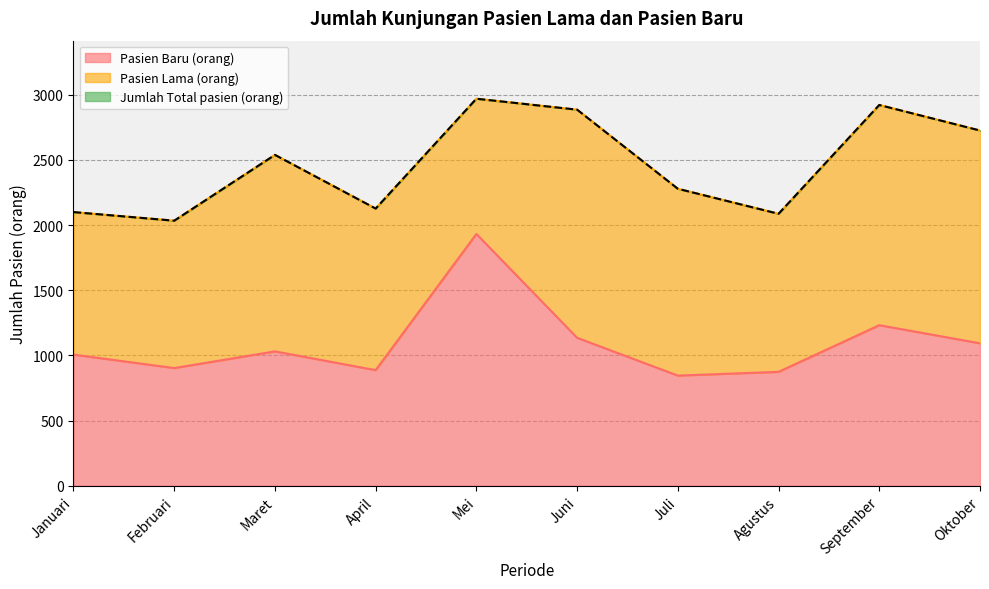

What is the sum of the Pasien Baru (orang) values at Oktober and Maret?

2124